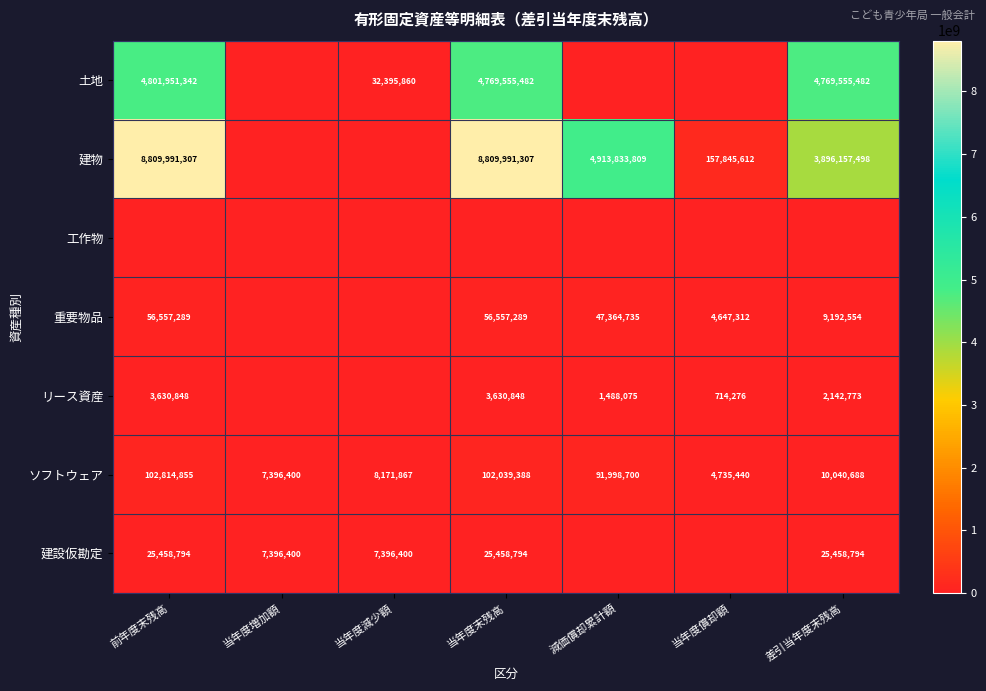

Which category has the lowest value across all series?

当年度増加額